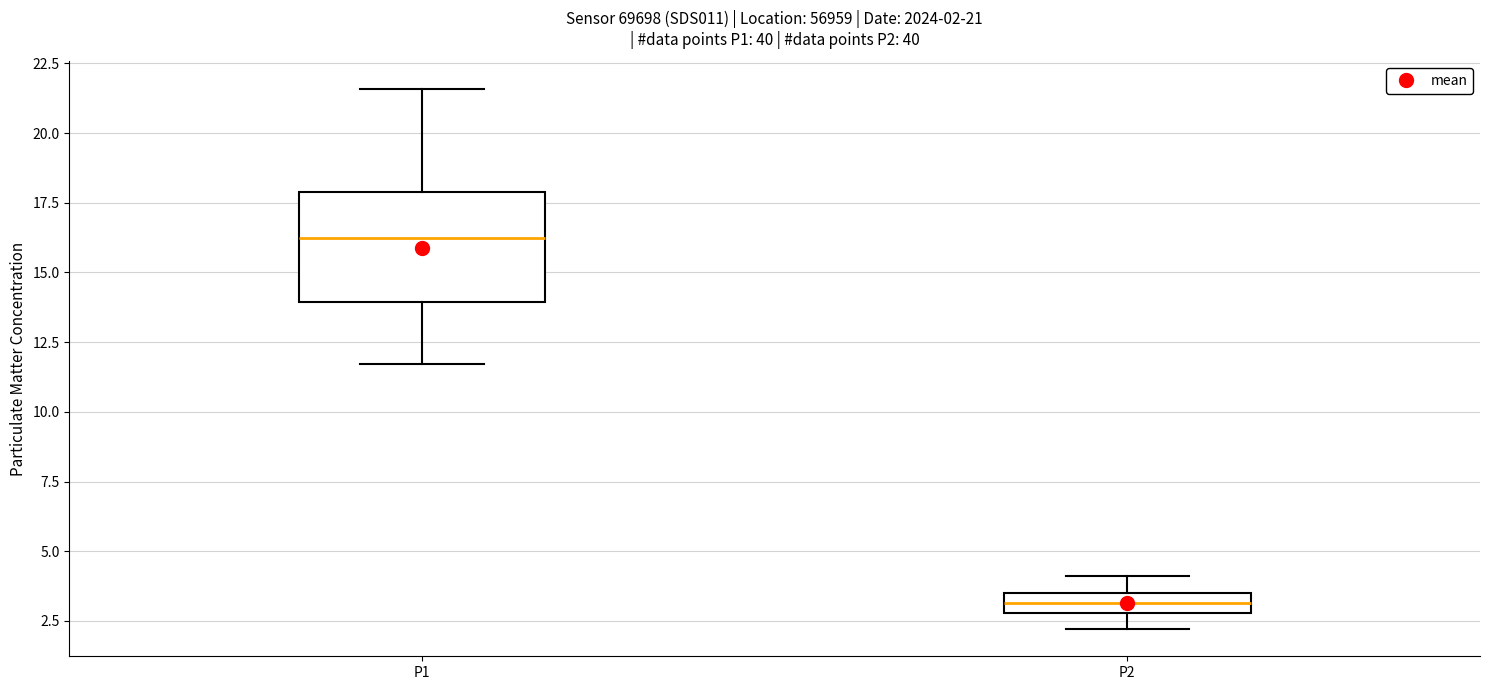

Which box has the highest median line?

P1